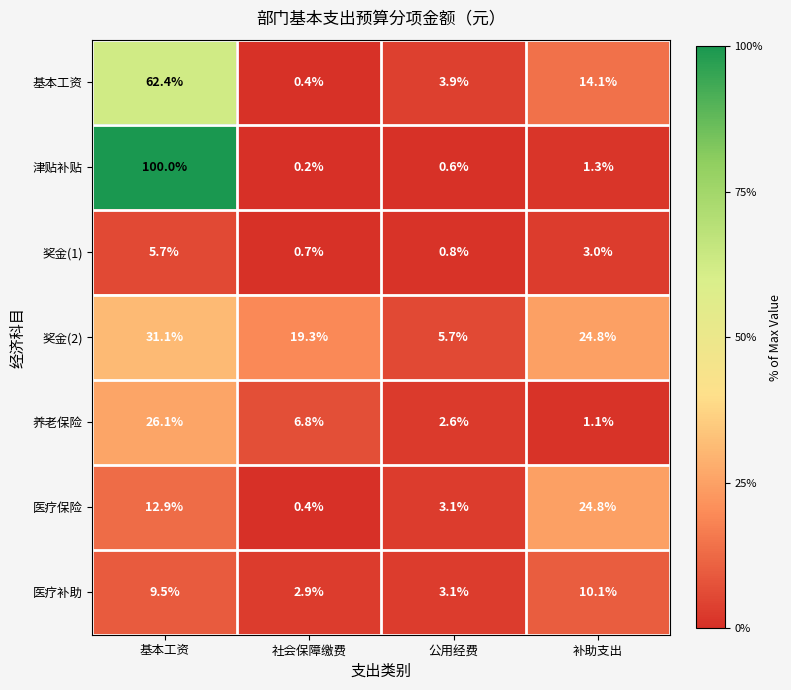

What is the spread (max minus min) of values at 基本工资?

94.3